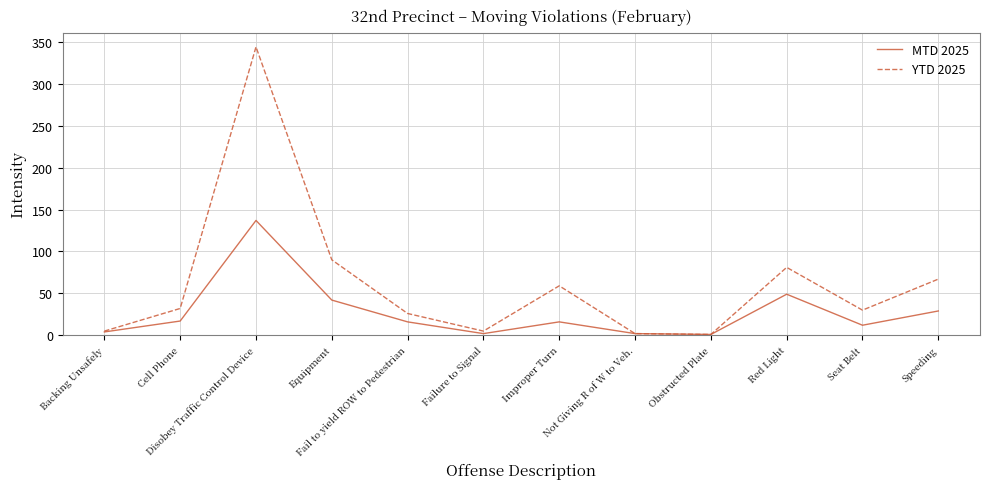

What is the difference between the second highest and second lowest values in the MTD 2025 series?

47